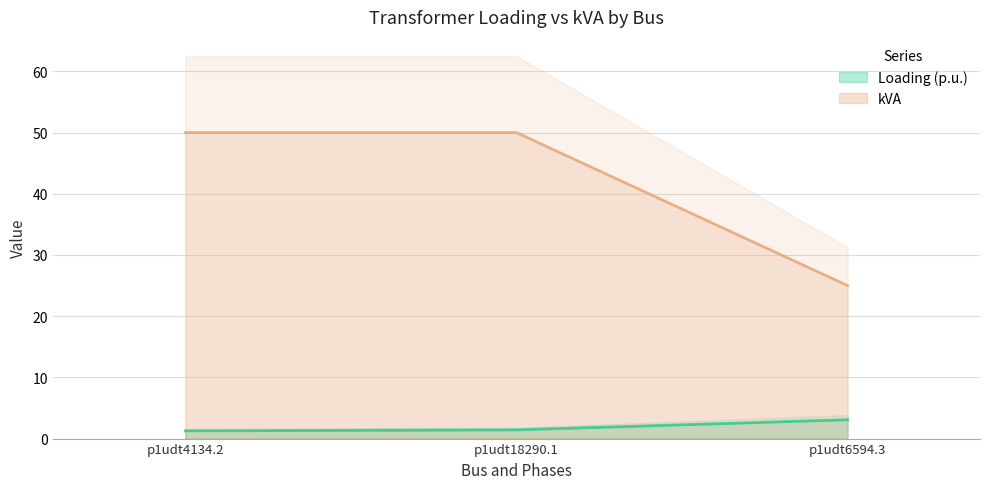

True or false: kVA has a value of 33.2 at p1udt6594.3.

False